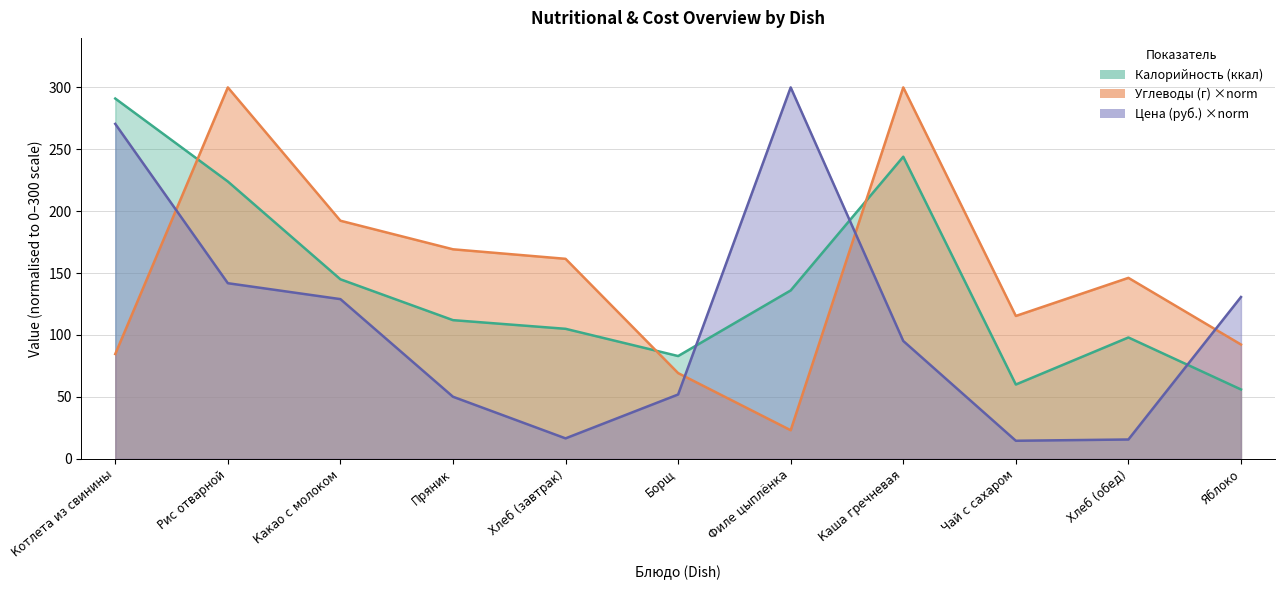

True or false: Углеводы (г) has more than 0 interior local peaks.

True